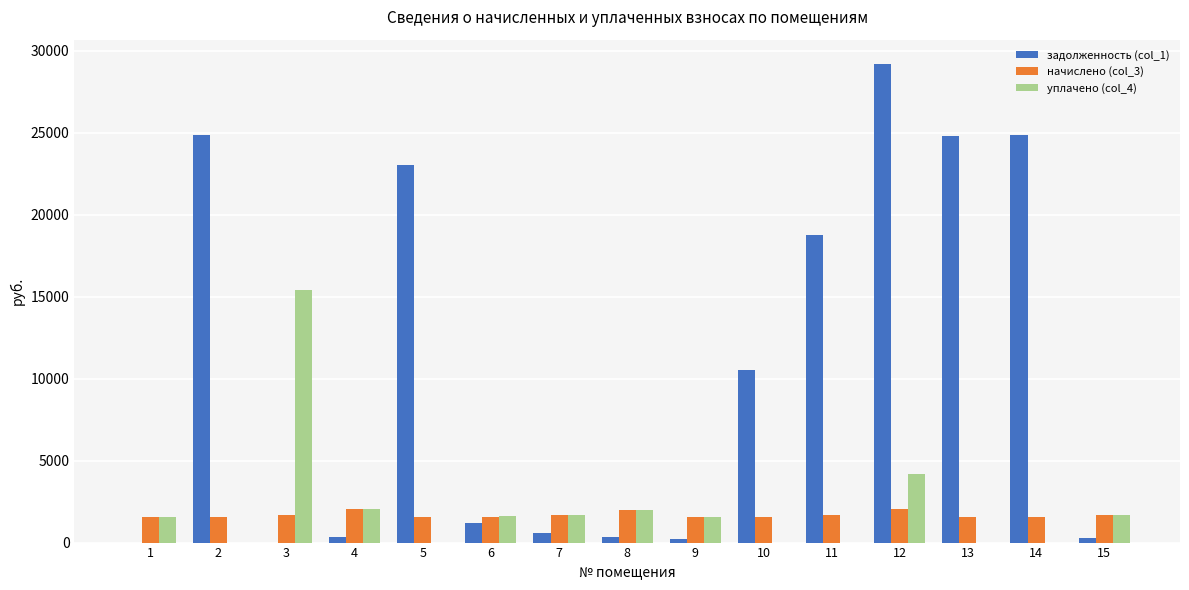

Where does the начислено (col_3) series first go above 1576?

1